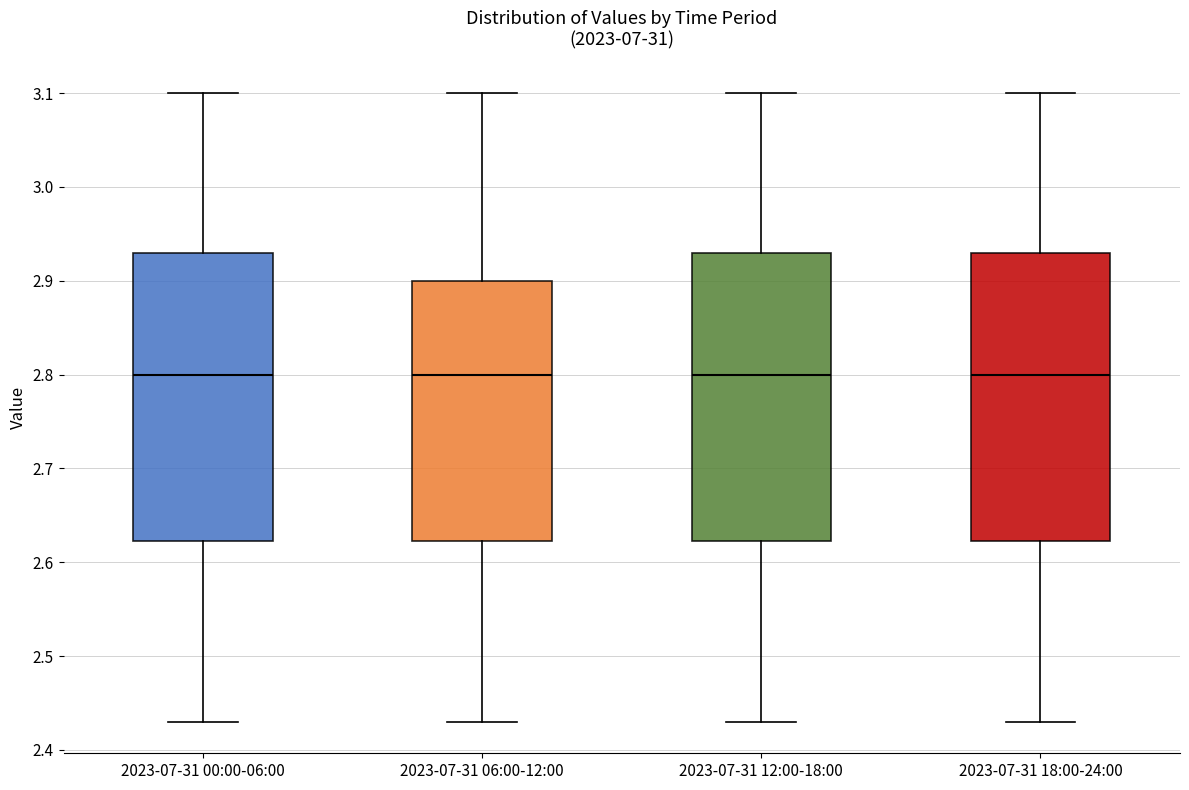

Reading left to right, transcribe this box plot: for each box, give where its median line is, the range the box spans, and where its two whiskers end, as read against the y-axis. The values are not printed on the chart, so give them approximately, as read against the axis.

2023-07-31 00:00-06:00: median 2.80, box 2.62 to 2.93, whiskers 2.43 to 3.10
2023-07-31 06:00-12:00: median 2.80, box 2.62 to 2.90, whiskers 2.43 to 3.10
2023-07-31 12:00-18:00: median 2.80, box 2.62 to 2.93, whiskers 2.43 to 3.10
2023-07-31 18:00-24:00: median 2.80, box 2.62 to 2.93, whiskers 2.43 to 3.10